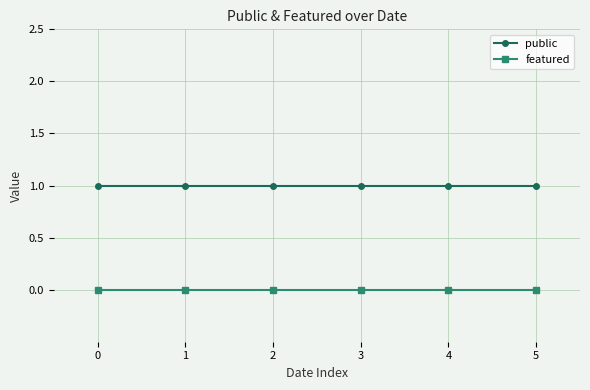

What is the value of the public point at the 1st from the left?

1